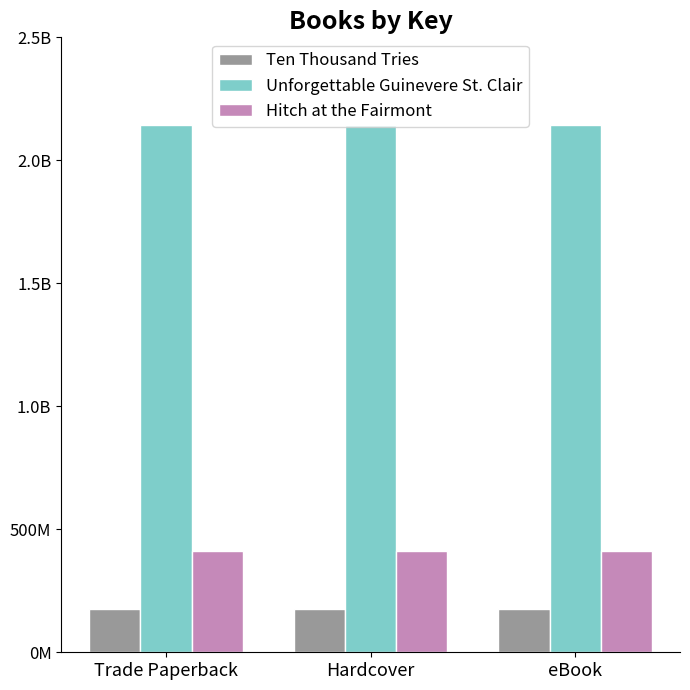

What is the sum of all Unforgettable Guinevere St. Clair values?

6426046494